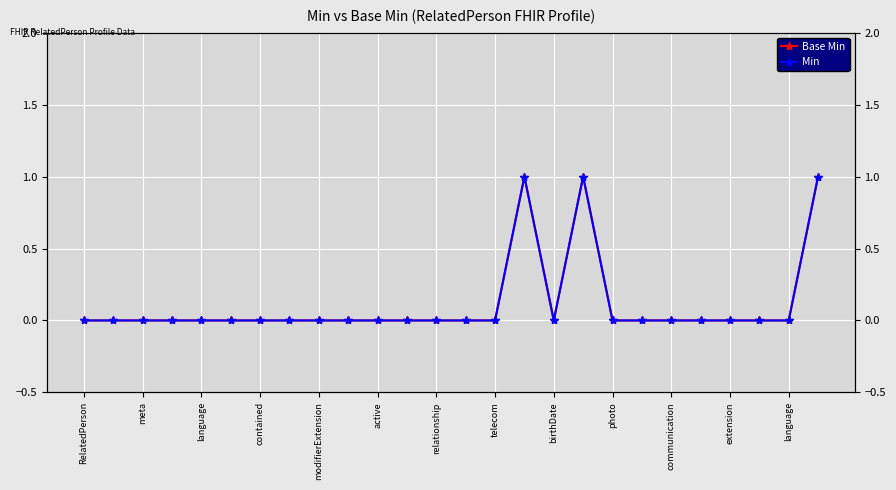

Is it true that Base Min equals -1 at birthDate?

False